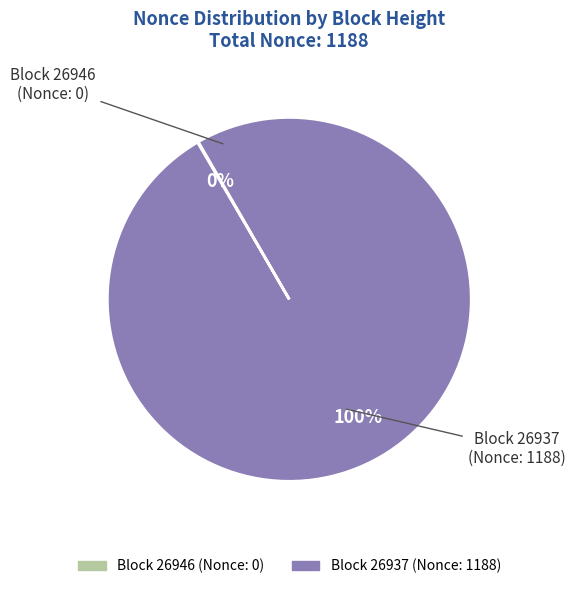

To the nearest percent, what is the average slice percentage?

50%